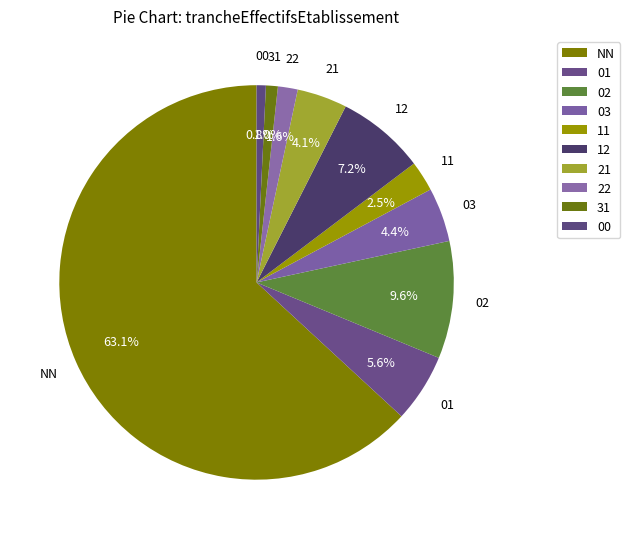

Count the number of slices in the pie.

10